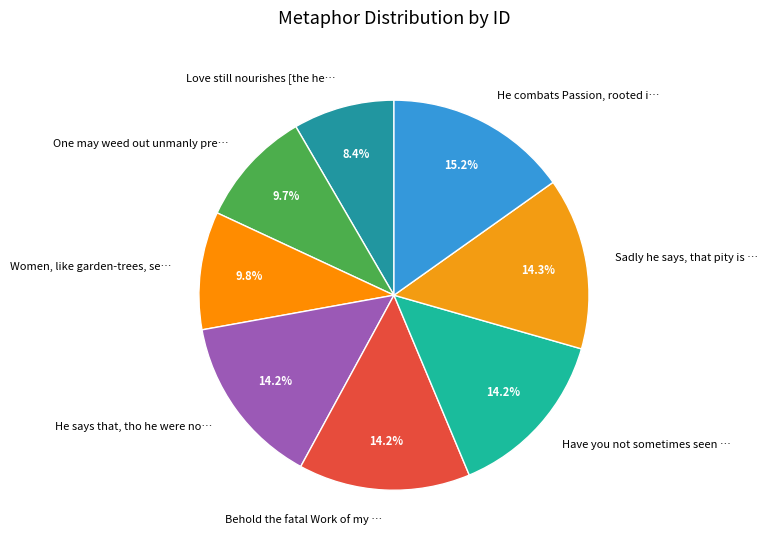

What is the ratio of the value at He says that, tho he were no… to the value at Have you not sometimes seen …?

1.0